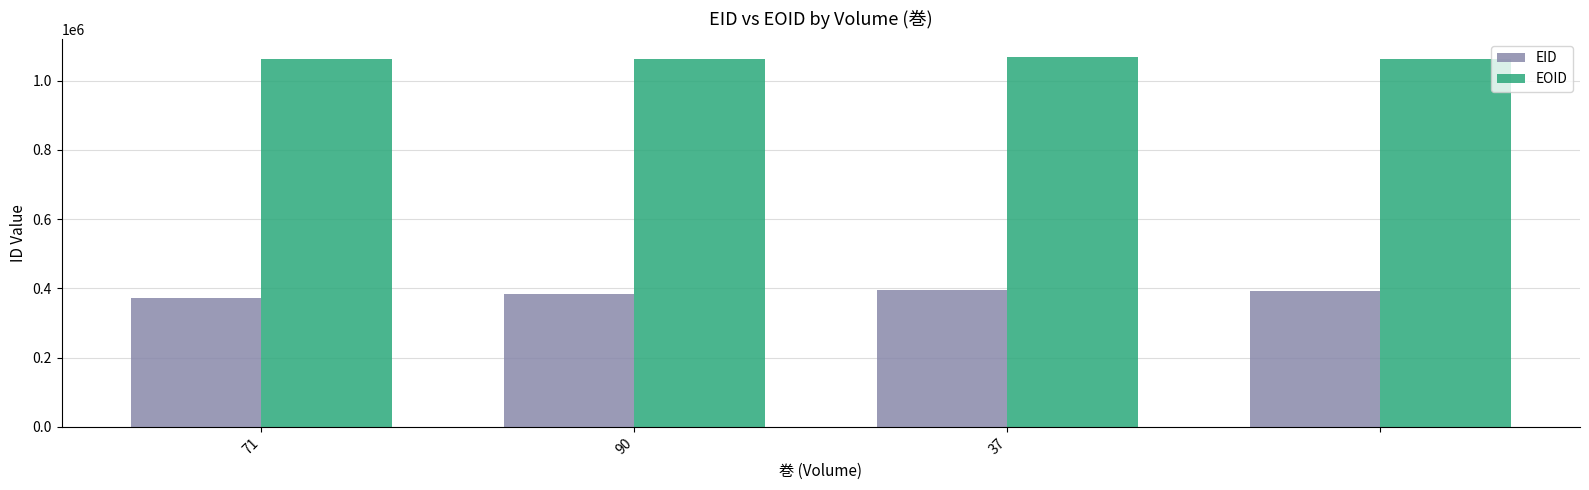

Does the chart contain any negative values?

No